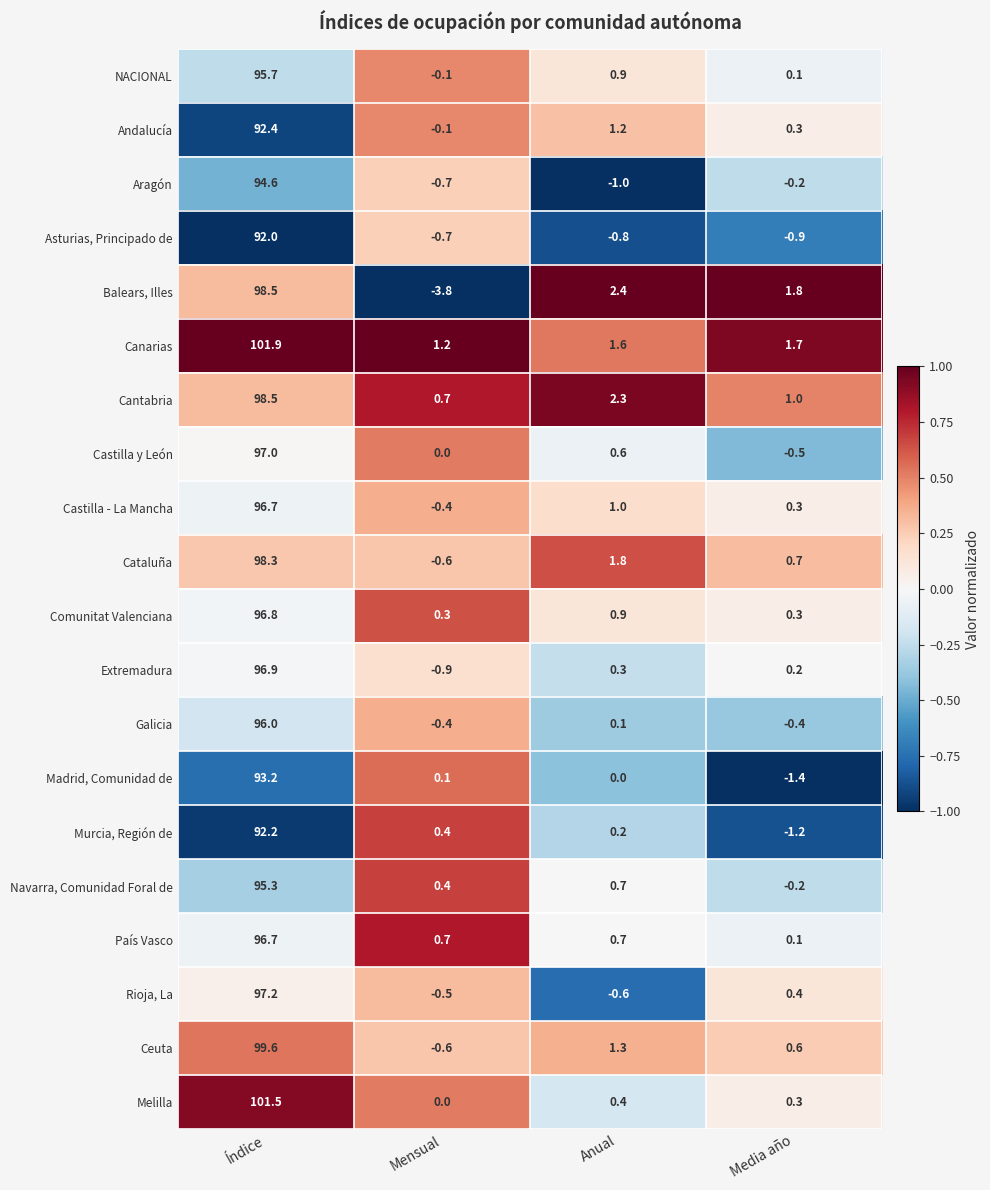

Between Índice and Media año, which series saw the biggest shift?

Melilla